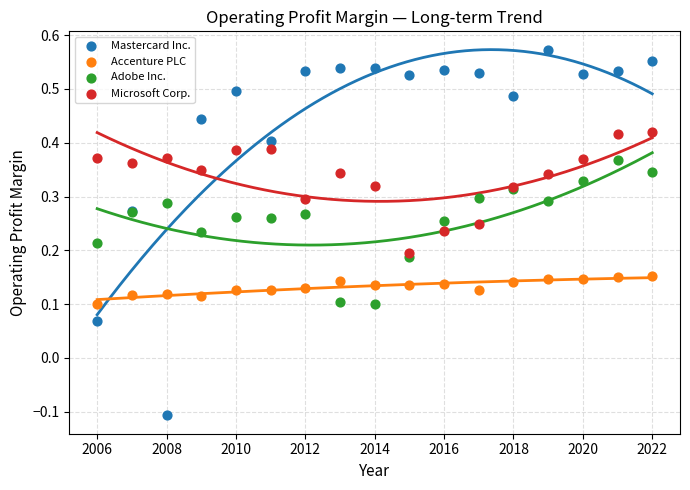

Which series reaches the minimum Y coordinate?

Mastercard Inc.